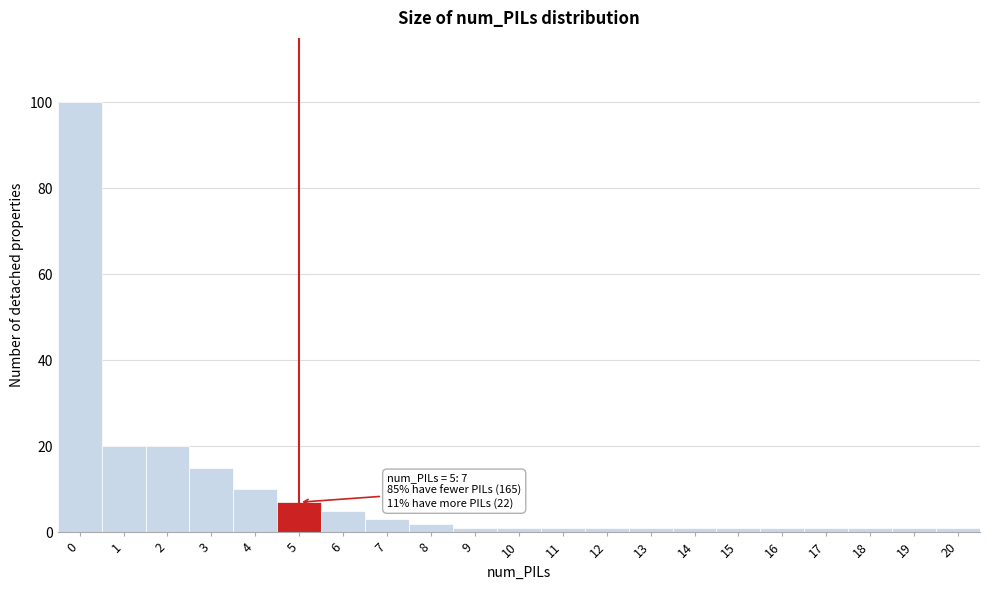

Reading left to right, transcribe all the data shown in this chart.

0=100	1=20	2=20	3=15	4=10	5=7	6=5	7=3	8=2	9=1	10=1	11=1	12=1	13=1	14=1	15=1	16=1	17=1	18=1	19=1	20=1